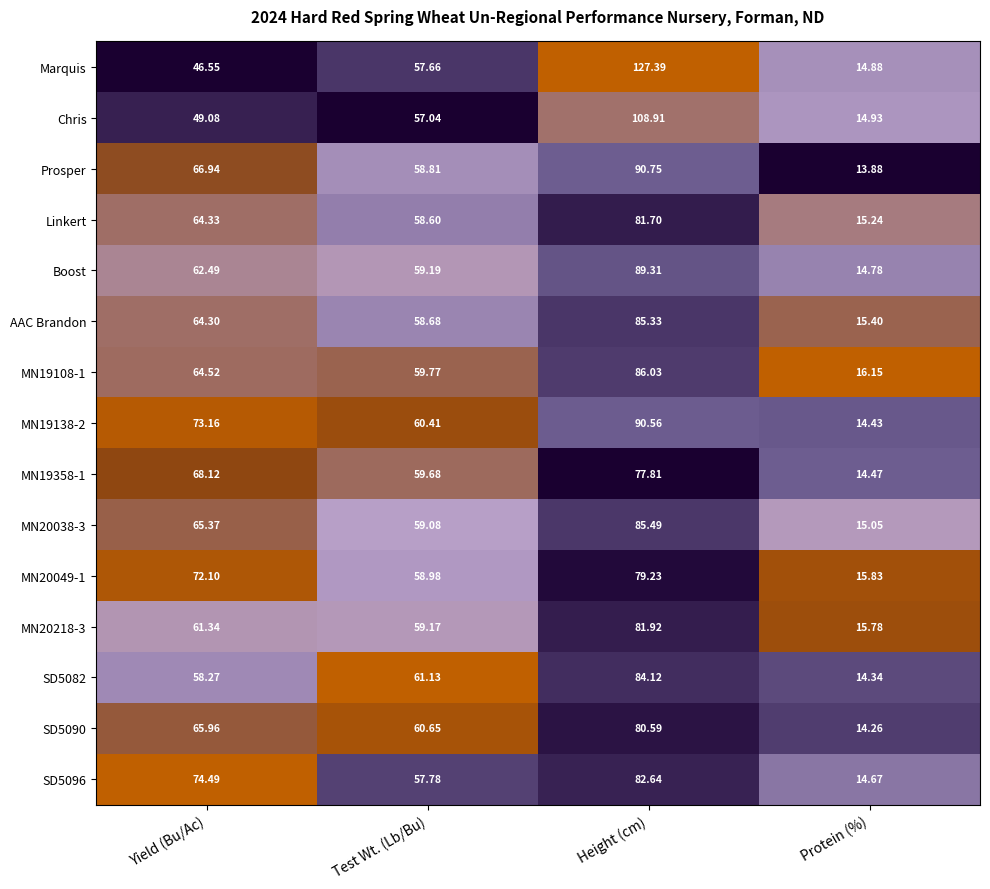

Which series has the widest spread of values?

Marquis